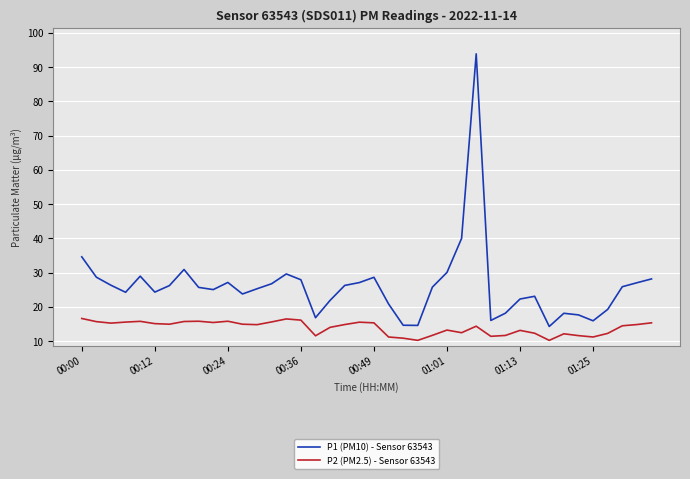

List the series in order of their peak value, highest first.

P1 (PM10) - Sensor 63543, P2 (PM2.5) - Sensor 63543